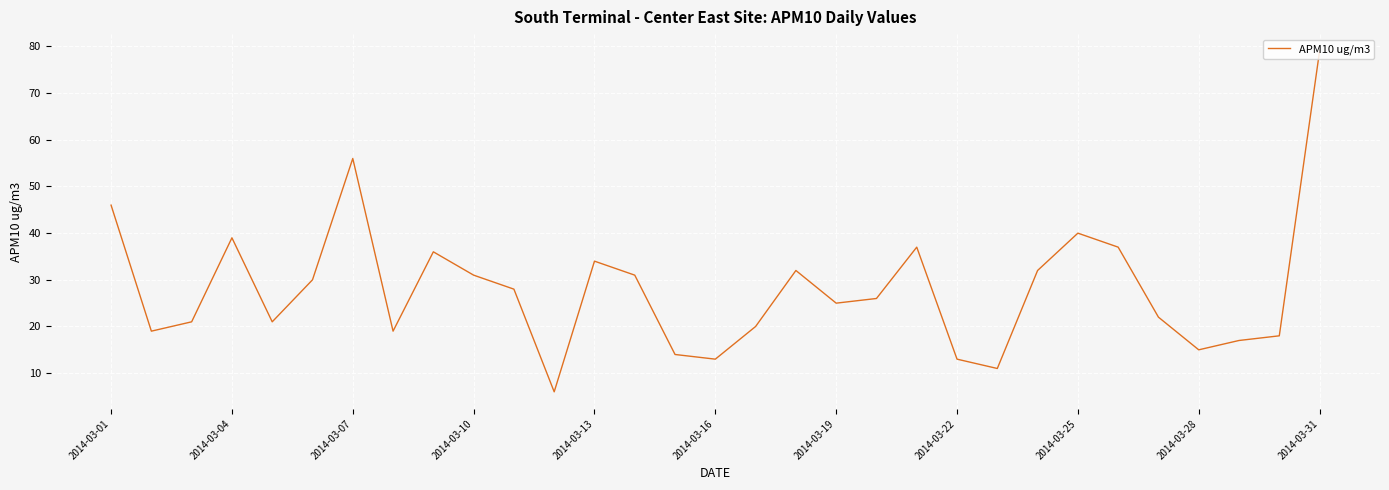

What is the difference between the maximum and minimum values?

73